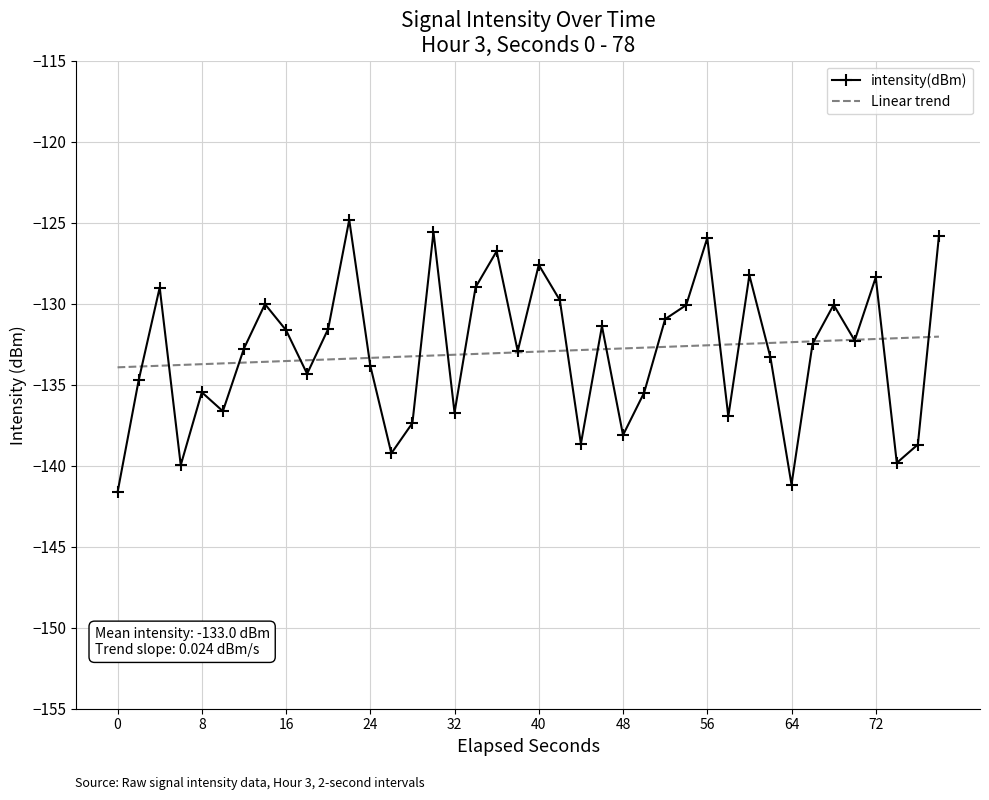

What is the lowest value of the intensity(dBm) series?

-141.6